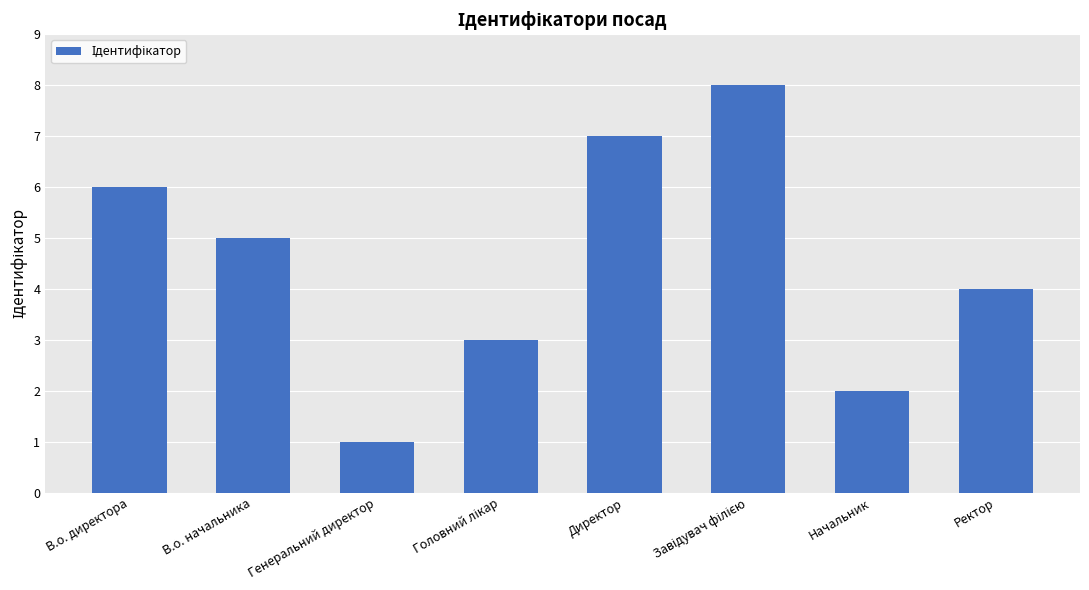

The chart shows a value of 2 at В.о. директора. True or false?

False